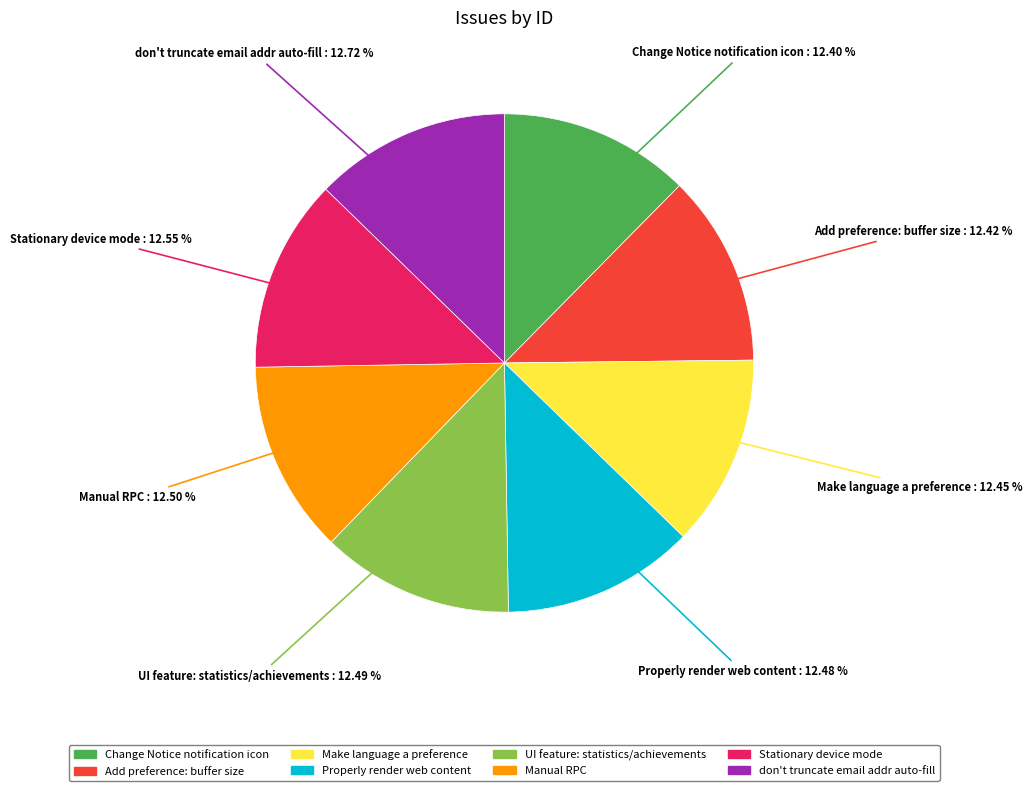

Do UI feature: statistics/achievements and Properly render web content together represent more than half of the pie?

No